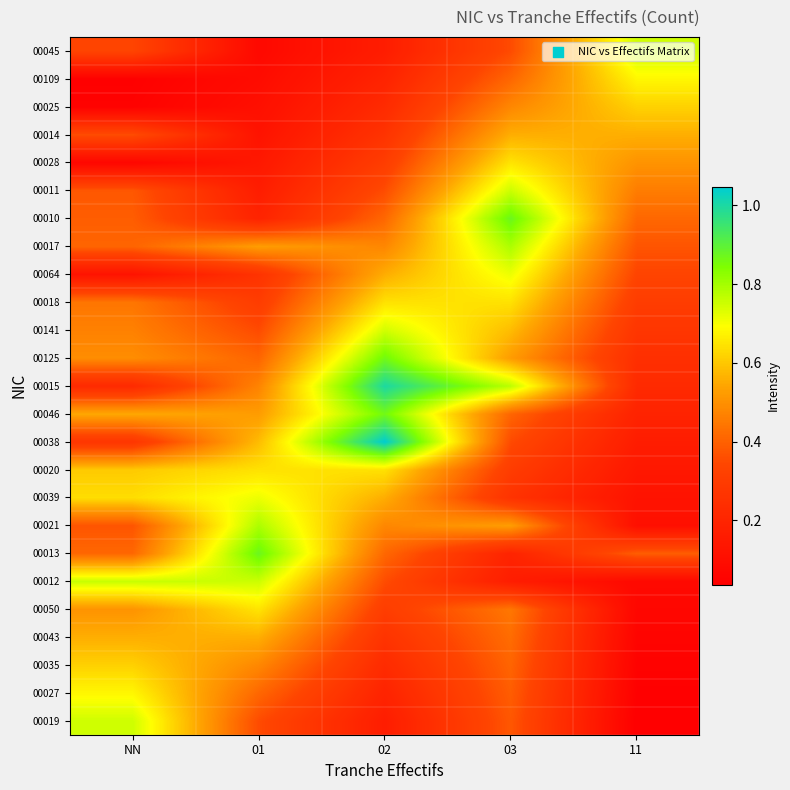

Reading left to right, what are all the values shown in this chart?

00019: NN=0.8	01=0.4	02=0.2	03=0.4	11=0.0
00027: NN=0.7	01=0.4	02=0.2	03=0.4	11=0.0
00035: NN=0.6	01=0.5	02=0.2	03=0.4	11=0.1
00043: NN=0.6	01=0.6	02=0.3	03=0.4	11=0.1
00050: NN=0.5	01=0.6	02=0.3	03=0.4	11=0.1
00012: NN=0.8	01=0.8	02=0.4	03=0.2	11=0.1
00013: NN=0.4	01=0.9	02=0.4	03=0.2	11=0.4
00021: NN=0.4	01=0.8	02=0.5	03=0.5	11=0.1
00039: NN=0.6	01=0.7	02=0.6	03=0.3	11=0.1
00020: NN=0.6	01=0.6	02=0.6	03=0.3	11=0.1
00038: NN=0.3	01=0.6	02=1.0	03=0.4	11=0.2
00046: NN=0.5	01=0.5	02=0.9	03=0.4	11=0.2
00015: NN=0.2	01=0.5	02=1.0	03=0.8	11=0.2
00125: NN=0.5	01=0.4	02=0.9	03=0.5	11=0.2
00141: NN=0.5	01=0.4	02=0.7	03=0.6	11=0.3
00018: NN=0.4	01=0.3	02=0.6	03=0.6	11=0.3
00064: NN=0.1	01=0.3	02=0.6	03=0.7	11=0.3
00017: NN=0.4	01=0.5	02=0.5	03=0.8	11=0.4
00010: NN=0.4	01=0.2	02=0.4	03=0.9	11=0.4
00011: NN=0.4	01=0.2	02=0.4	03=0.8	11=0.5
00028: NN=0.1	01=0.1	02=0.3	03=0.6	11=0.5
00014: NN=0.4	01=0.1	02=0.3	03=0.6	11=0.6
00025: NN=0.1	01=0.1	02=0.2	03=0.5	11=0.6
00109: NN=0.0	01=0.1	02=0.2	03=0.4	11=0.7
00045: NN=0.3	01=0.1	02=0.2	03=0.4	11=0.8